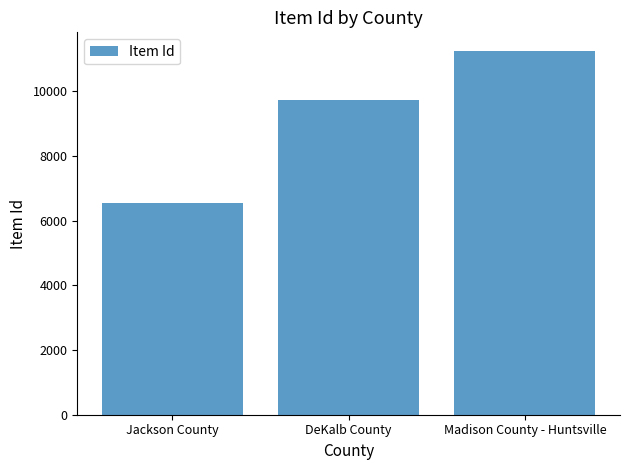

Does the chart contain any negative values?

No